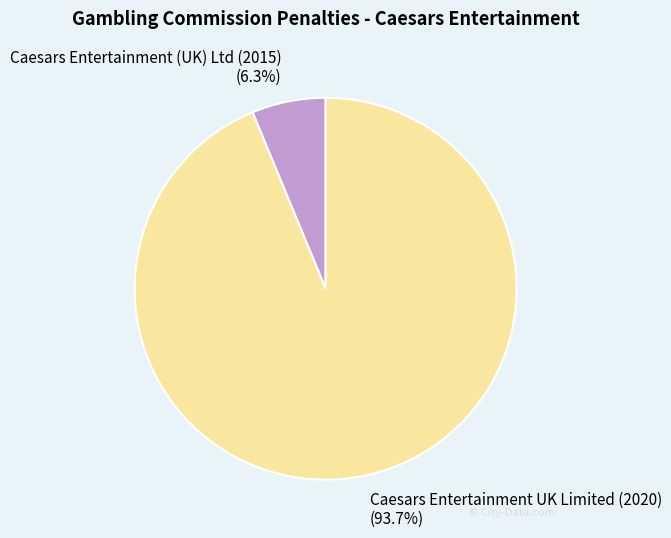

To the nearest percent, what portion does Caesars Entertainment UK Limited (2020) represent?

94%